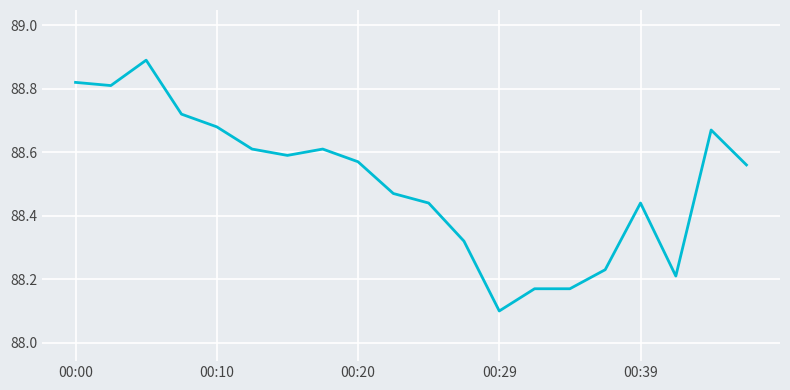

What is the difference between the maximum and minimum values?

0.8